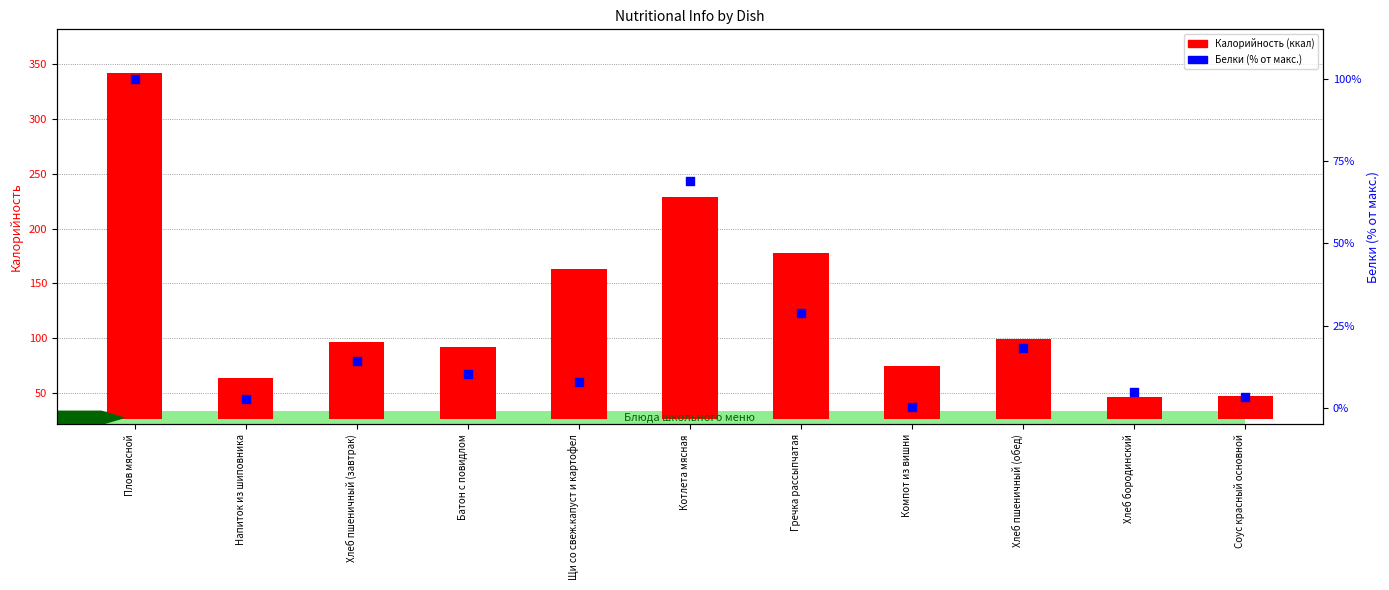

What is the total value across all series at Батон с повидлом?

75.9